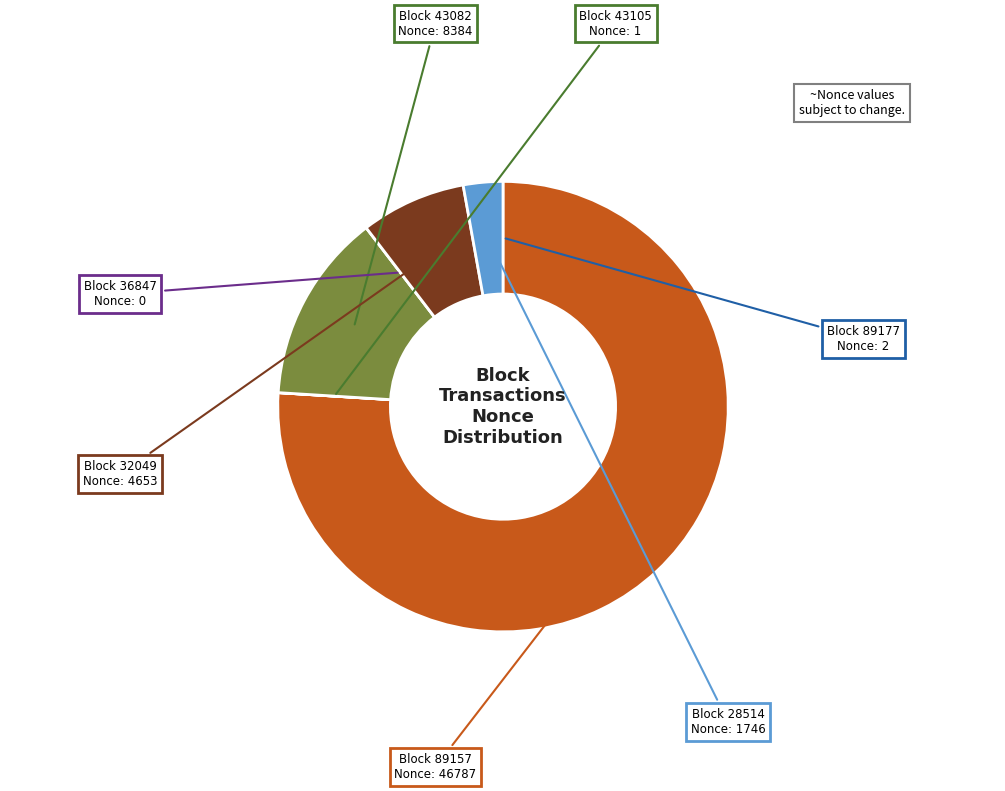

Between Block 43082 and Block 28514, which is larger?

Block 43082